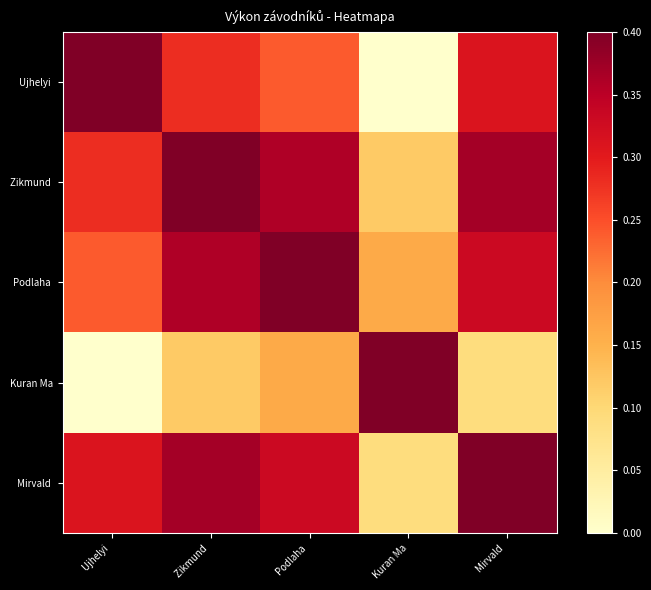

Which category has the highest value across all series?

Ujhelyi 